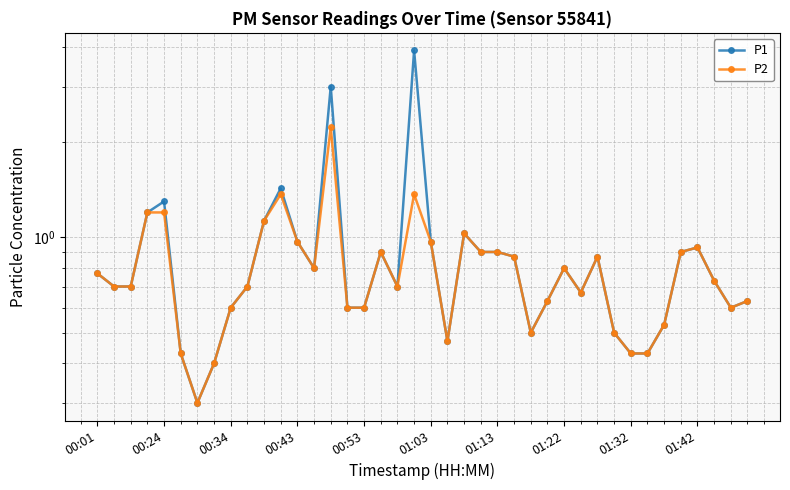

What is the minimum value shown in the chart?

0.3